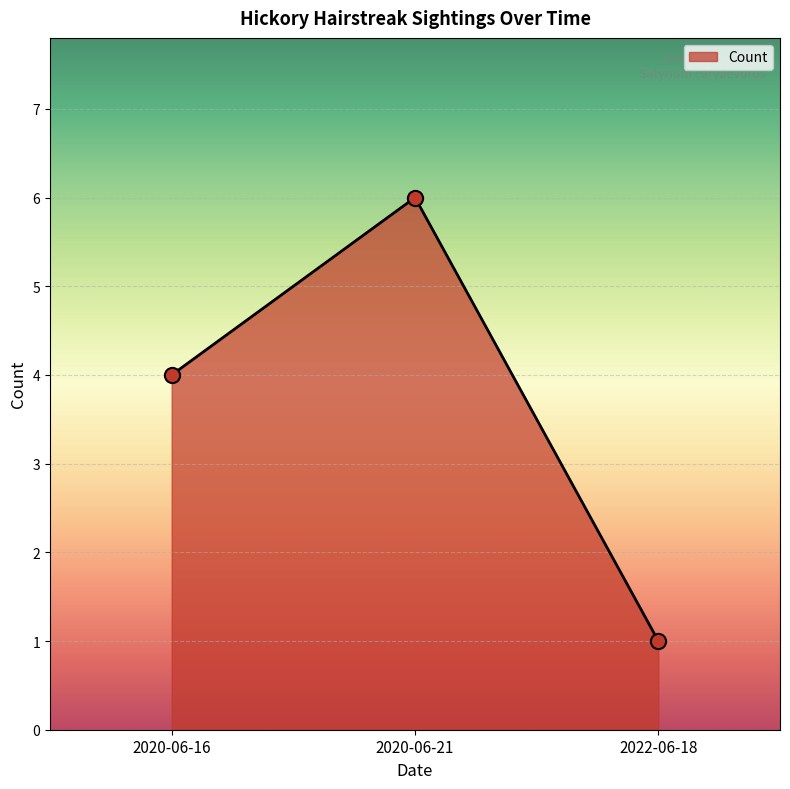

What is the change in value from 2020-06-21 to 2022-06-18?

-5